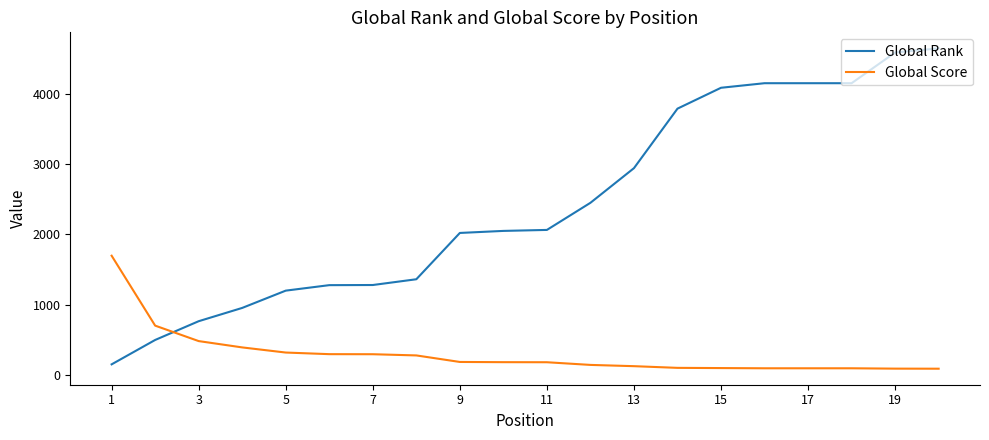

True or false: Global Score and Global Rank intersect in this chart.

True